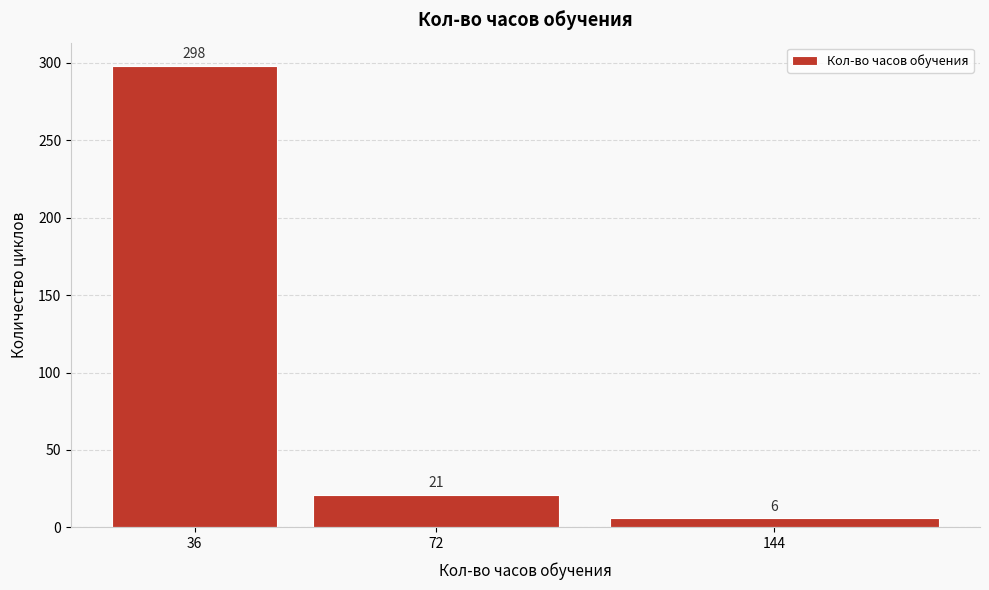

Reading left to right, what are all the values shown in this chart?

36=298	72=21	144=6